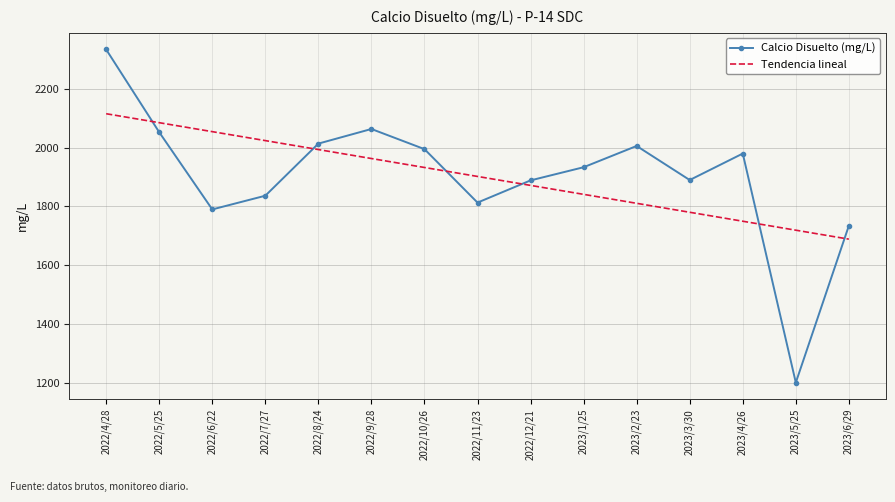

Is it true that Tendencia lineal equals 1779.9 at 2023/3/30?

True